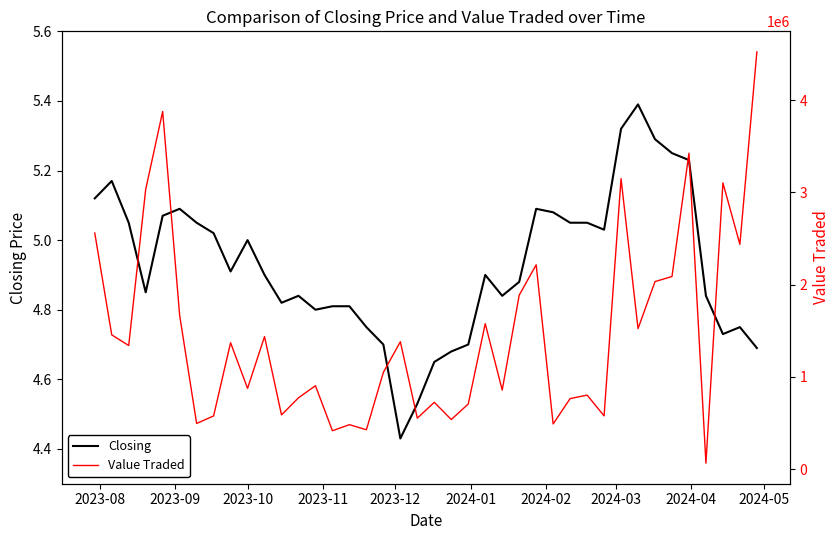

At how many categories does at least one series exceed 4387486?

1